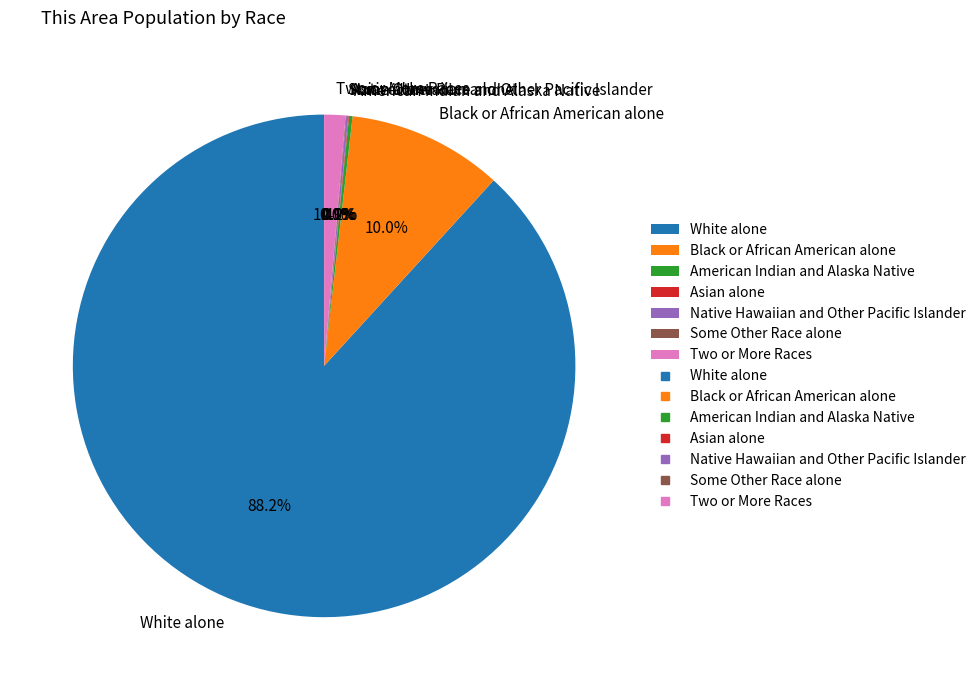

Which category has the biggest portion of the pie?

White alone